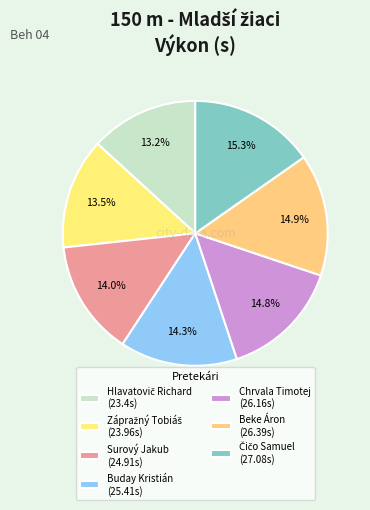

Which category has the biggest portion of the pie?

Čičo Samuel